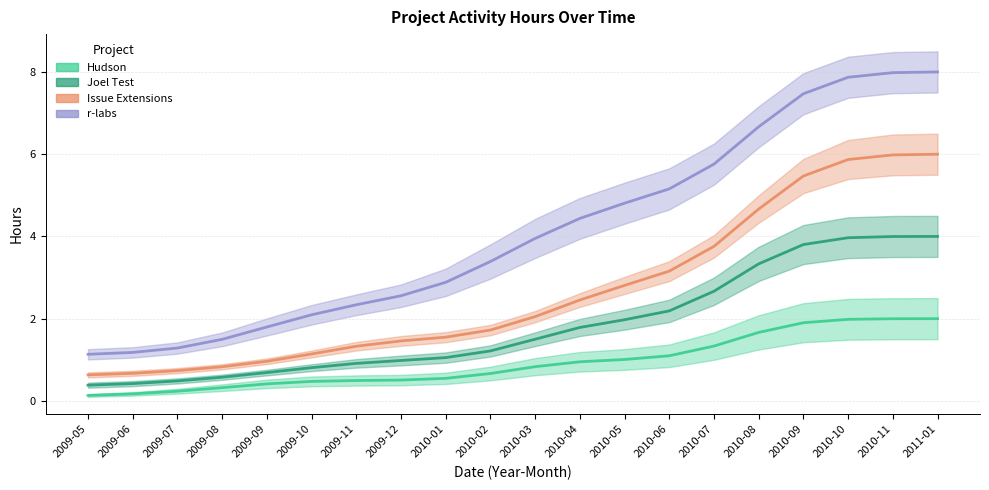

List the labels in order of Hudson value, smallest first.

2009-05, 2009-06, 2009-07, 2009-08, 2009-09, 2009-10, 2009-11, 2009-12, 2010-01, 2010-02, 2010-03, 2010-04, 2010-05, 2010-06, 2010-07, 2010-08, 2010-09, 2010-10, 2010-11, 2011-01